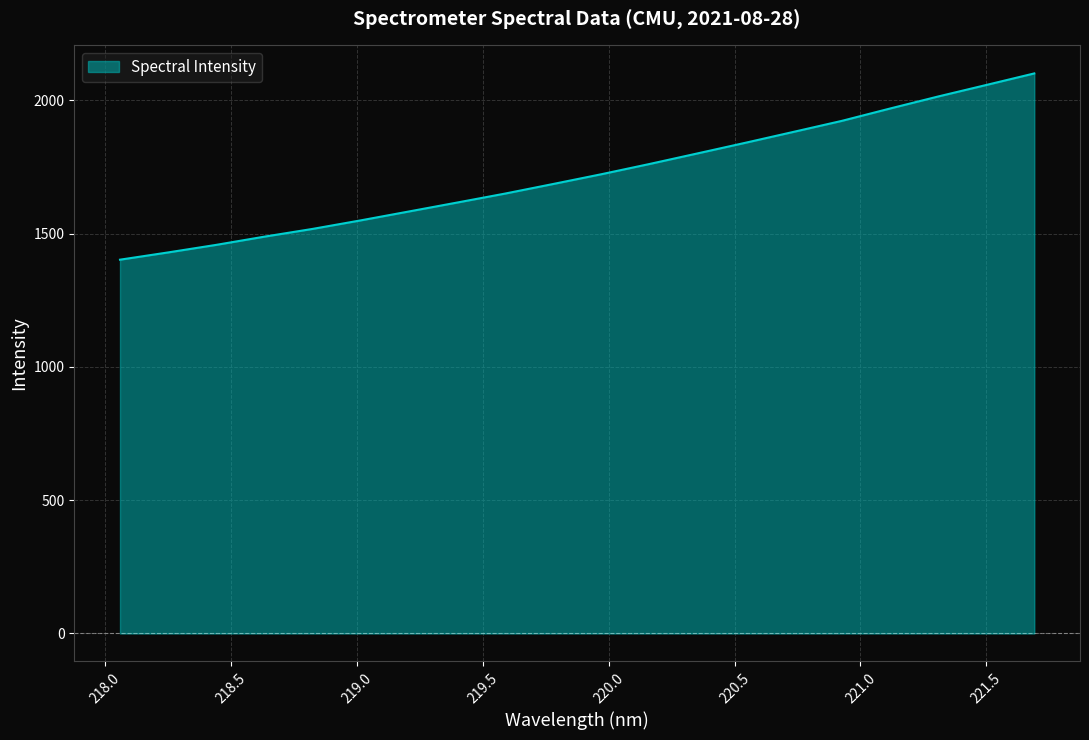

What is the greatest value displayed?

2100.8